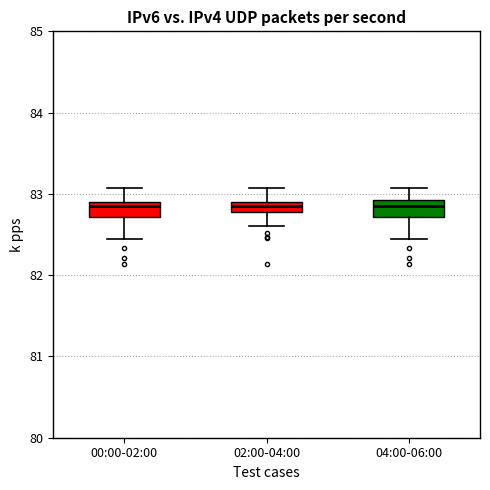

Where does the lower whisker of the box for 02:00-04:00 end on the y-axis? The values are not printed on the chart, so give them approximately, as read against the axis.

82.6